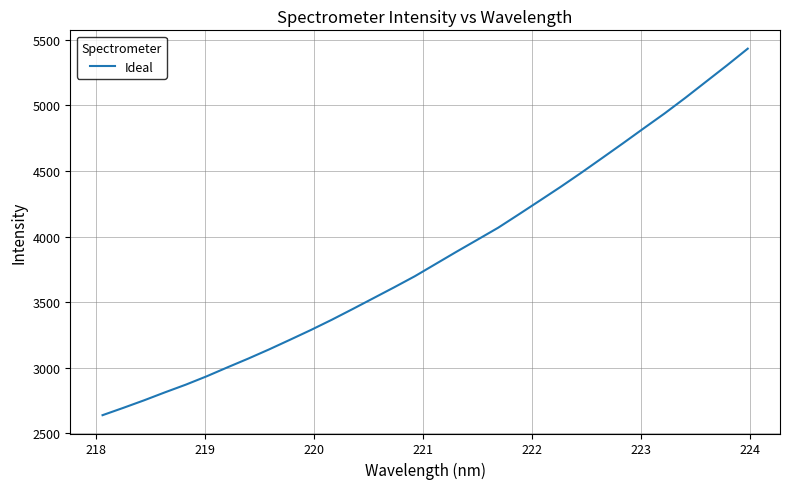

What is the difference between the maximum and minimum values?

2793.6